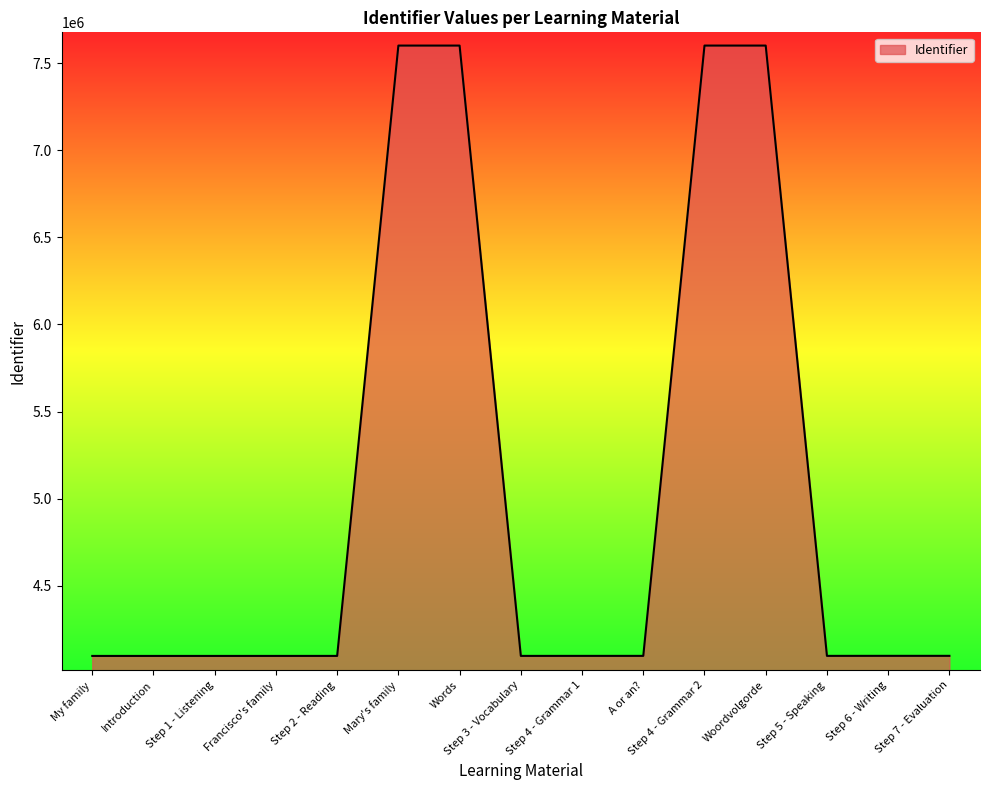

What is the difference between the values at Mary's family and Step 7 - Evaluation?

3503349